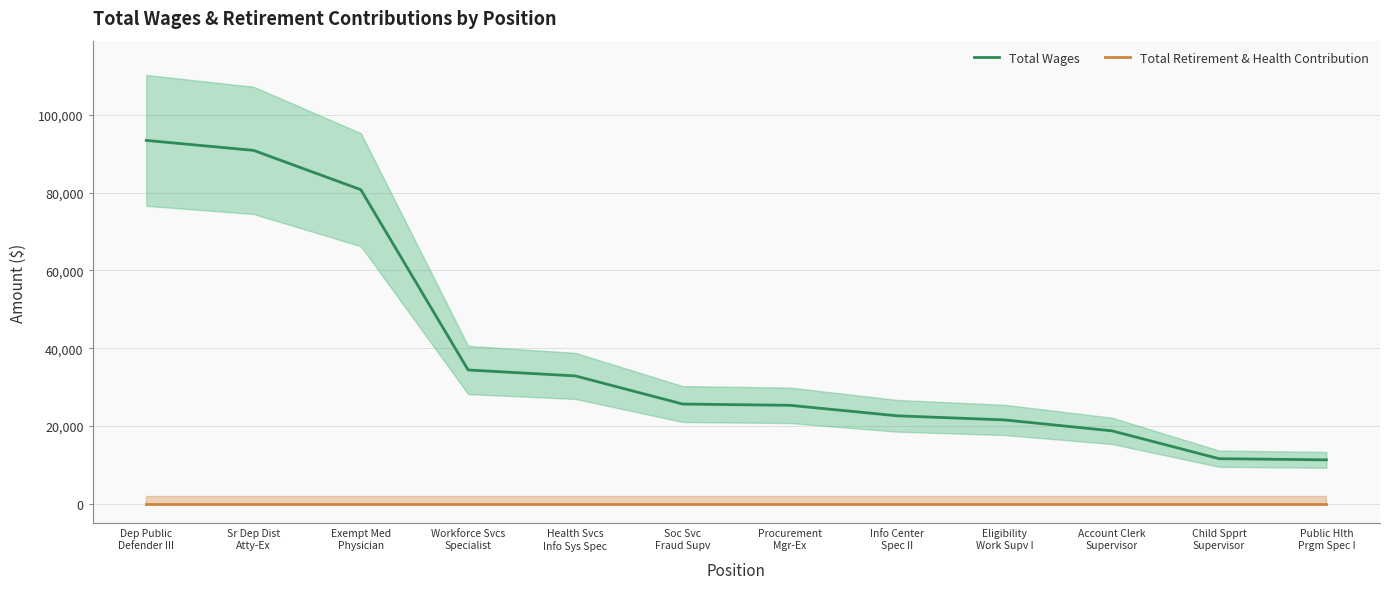

Is it true that Total Wages equals 33409 at Exempt Med
Physician?

False